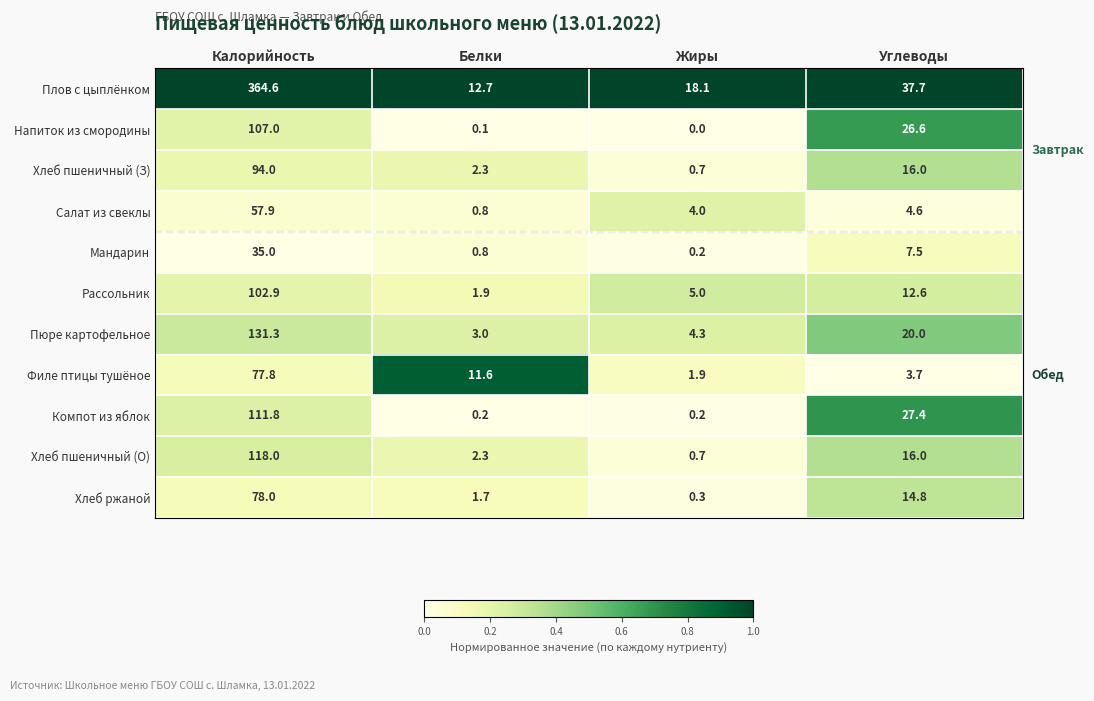

At which category is the sum across all series the highest?

Калорийность